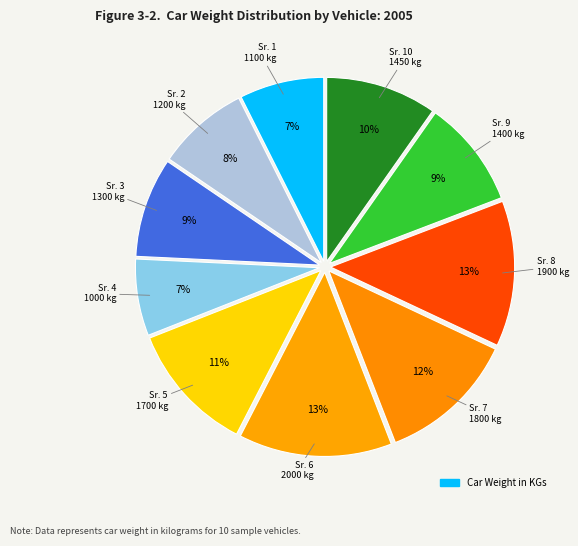

How many segments does this pie chart have?

10